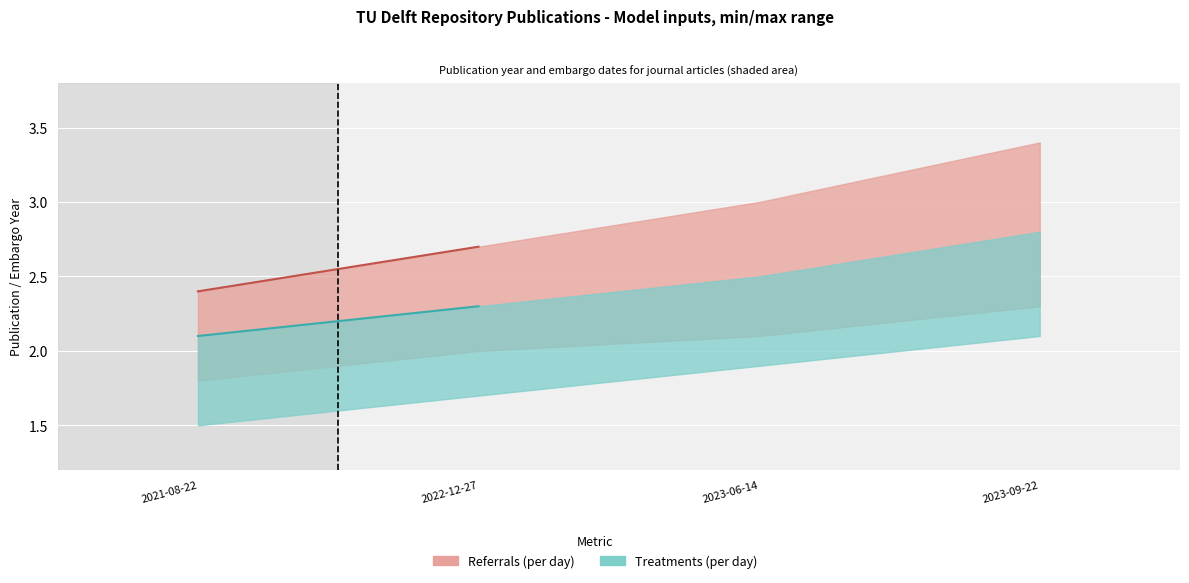

At which category does the chart reach its minimum across all series?

2021-08-22